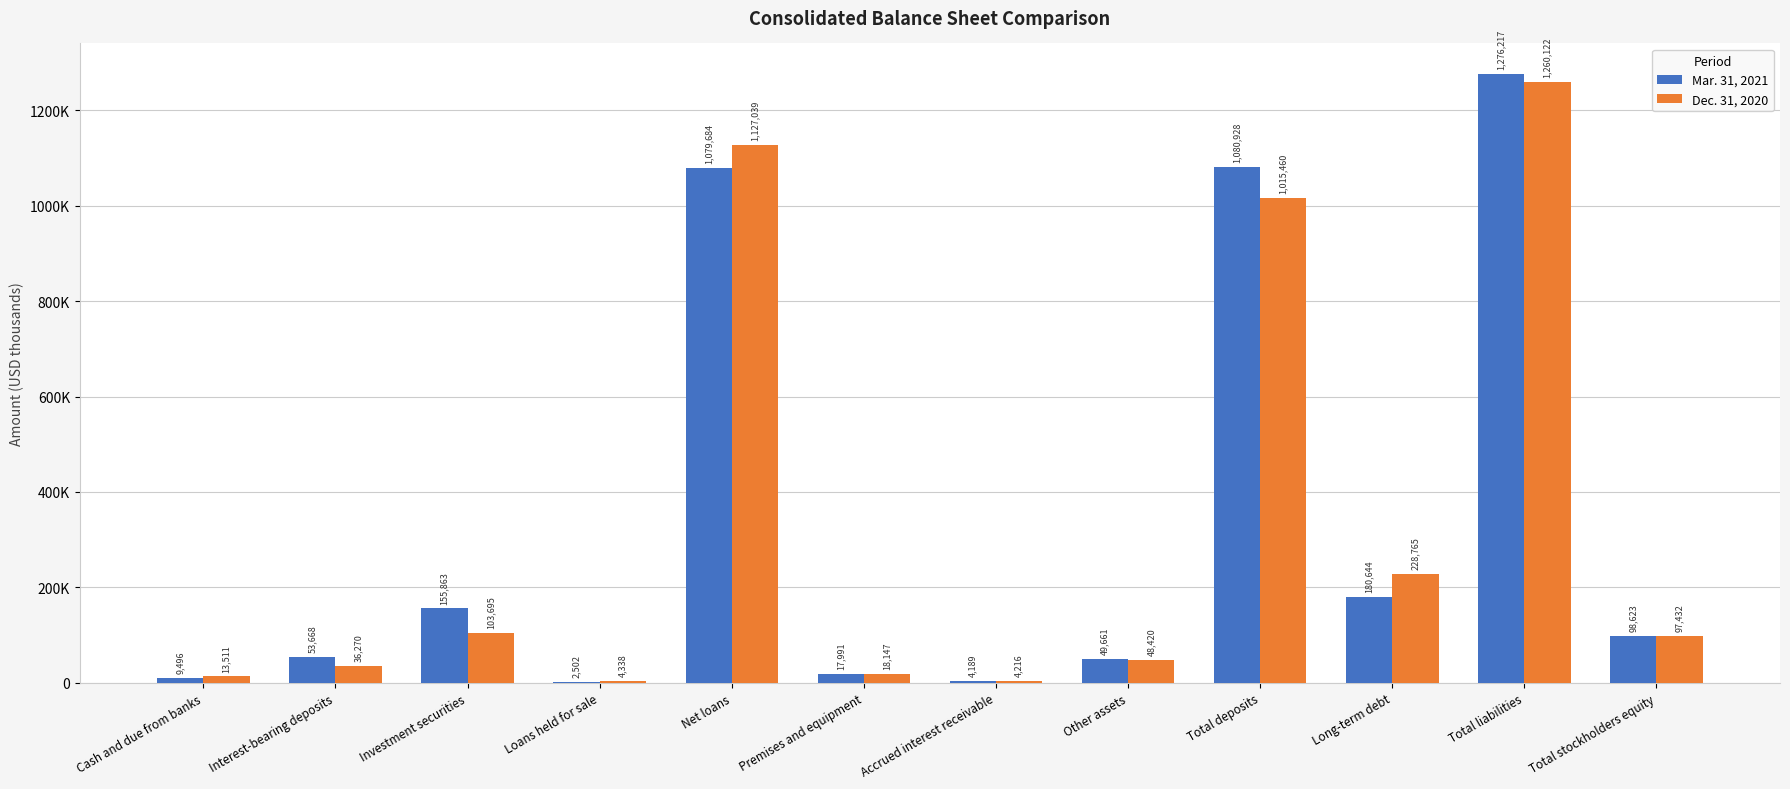

What is the sum of the Dec. 31, 2020 values at Investment securities and Premises and equipment?

121842